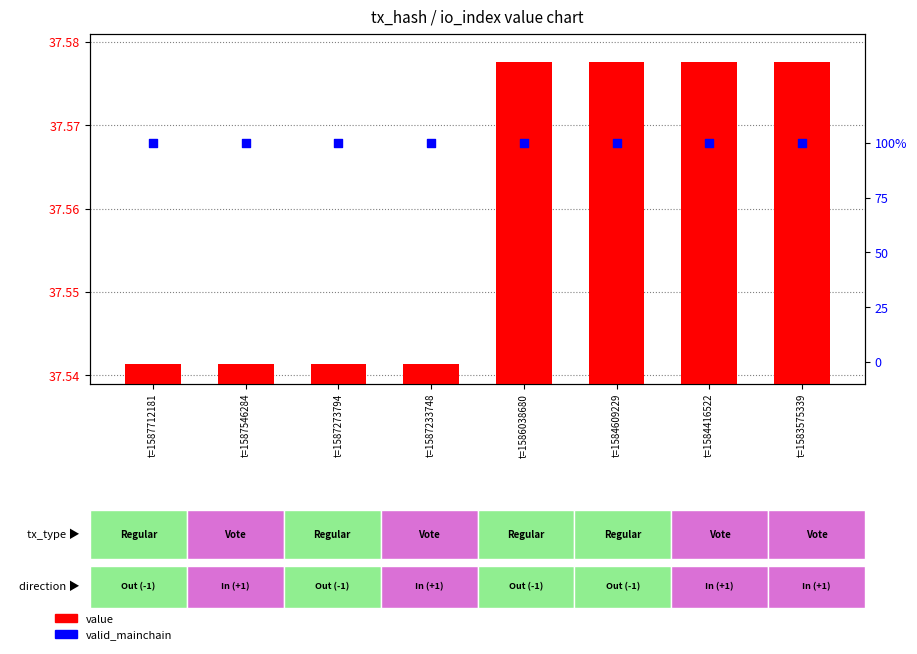

Which series reaches the maximum Y coordinate?

value